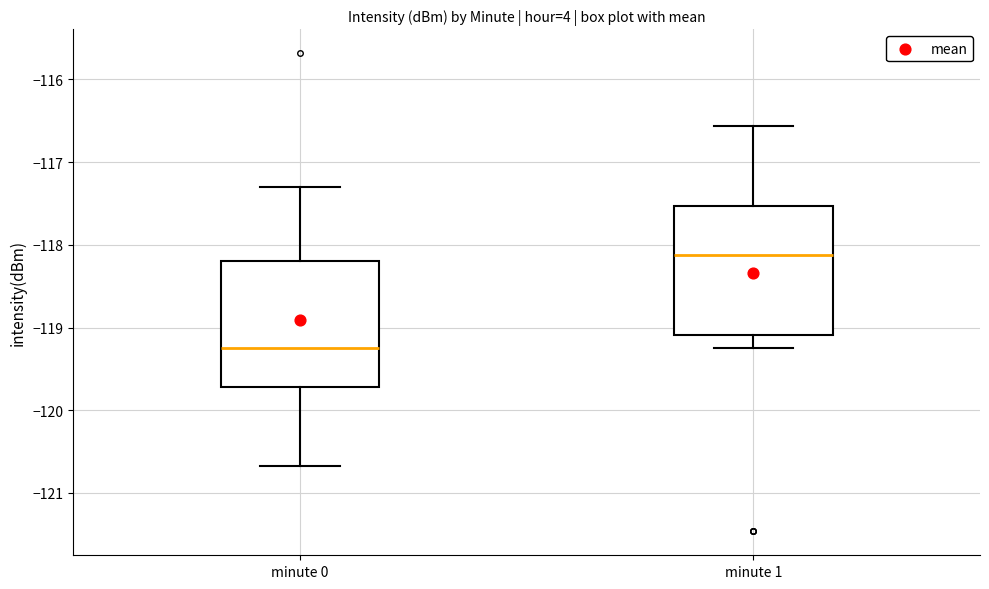

Reading left to right, transcribe this box plot: for each box, give where its median line is, the range the box spans, and where its two whiskers end, as read against the y-axis. The values are not printed on the chart, so give them approximately, as read against the axis.

minute 0: median -119.3, box -119.7 to -118.2, whiskers -120.7 to -117.3
minute 1: median -118.1, box -119.1 to -117.5, whiskers -119.3 to -116.6